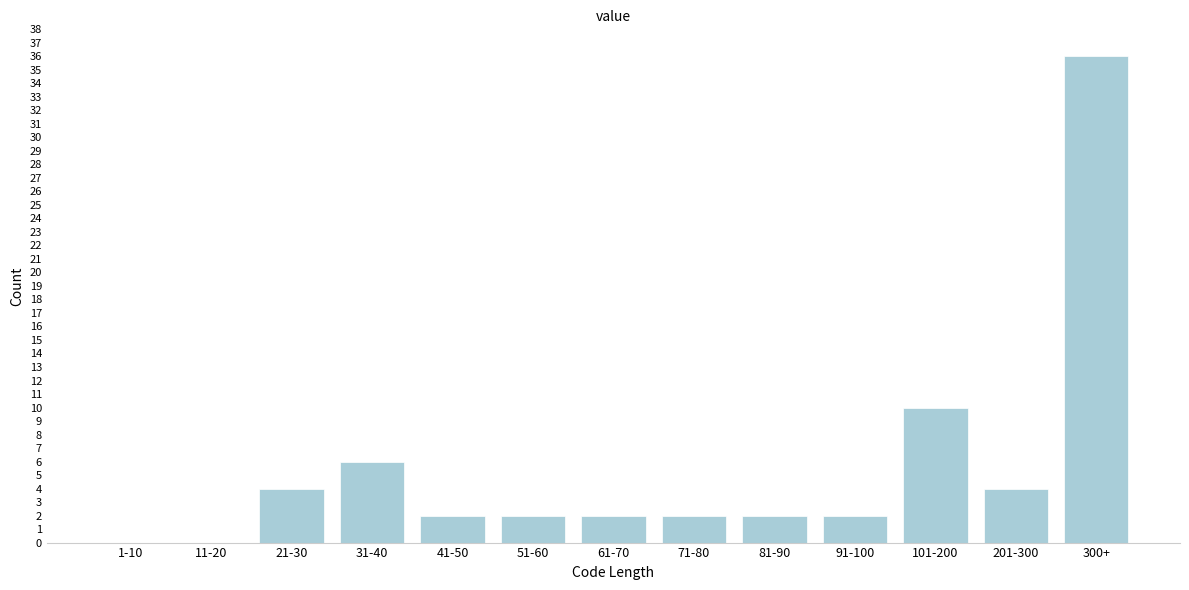

Reading left to right, extract all data points from this chart.

1-10=0	11-20=0	21-30=4	31-40=6	41-50=2	51-60=2	61-70=2	71-80=2	81-90=2	91-100=2	101-200=10	201-300=4	300+=36